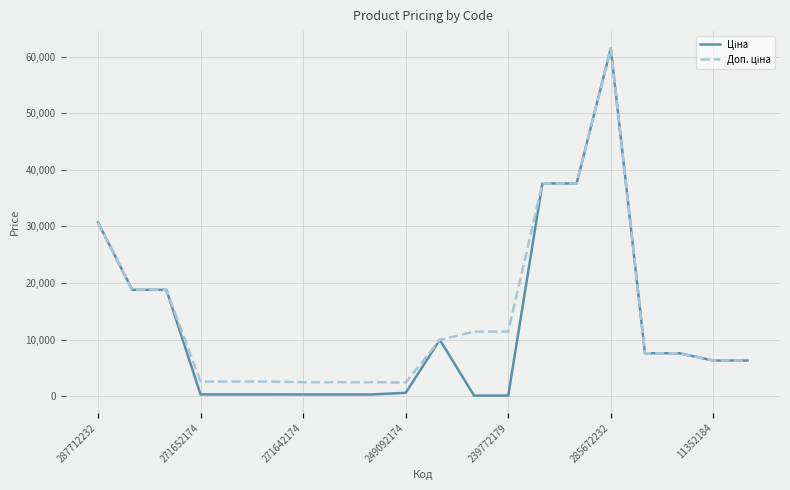

At which category is the sum across all series the highest?

285672232